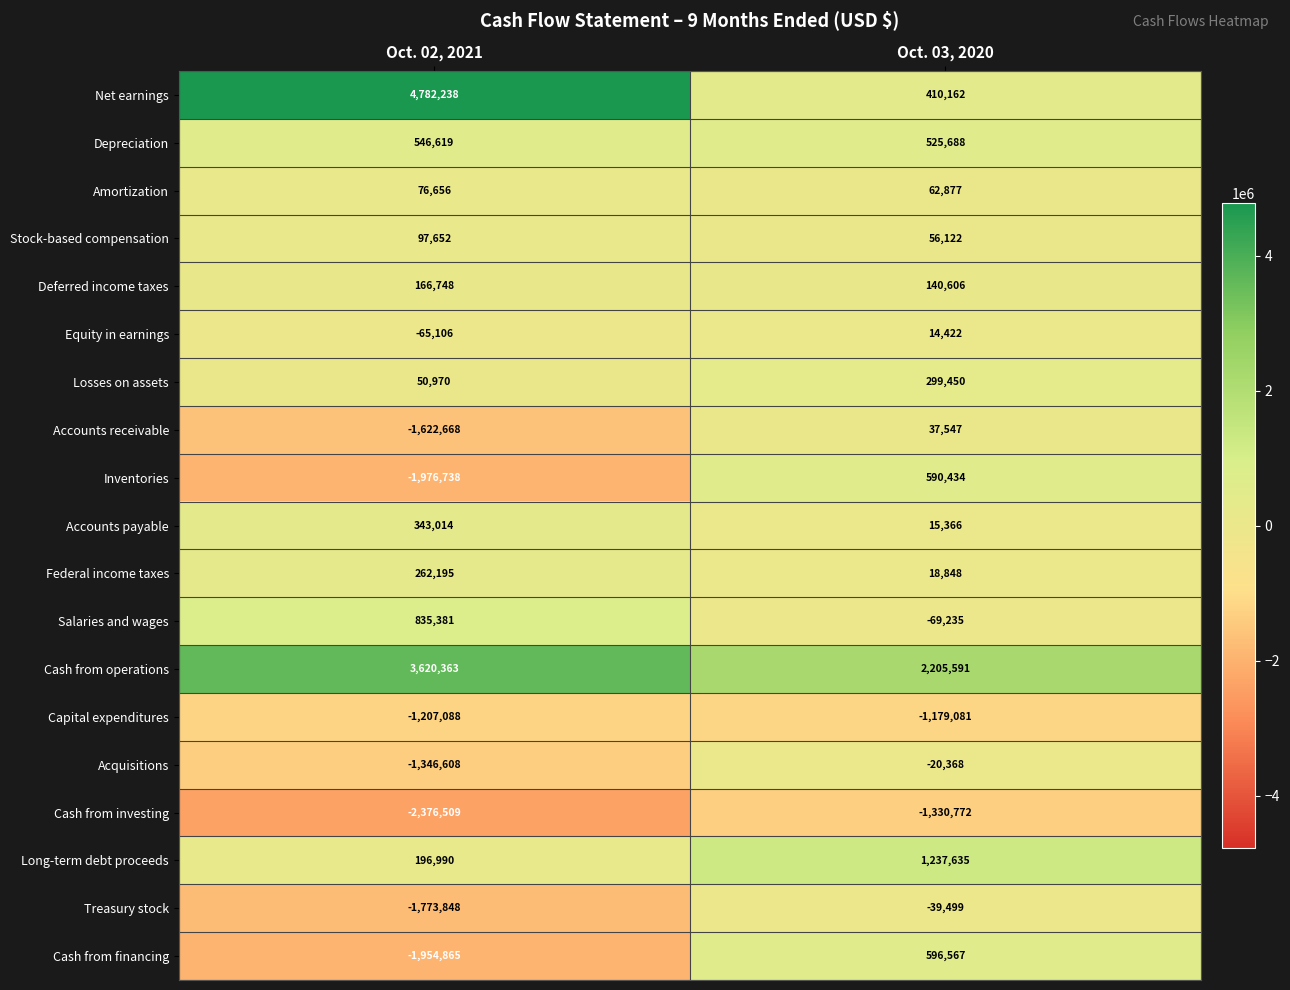

What is the greatest value displayed?

4782238